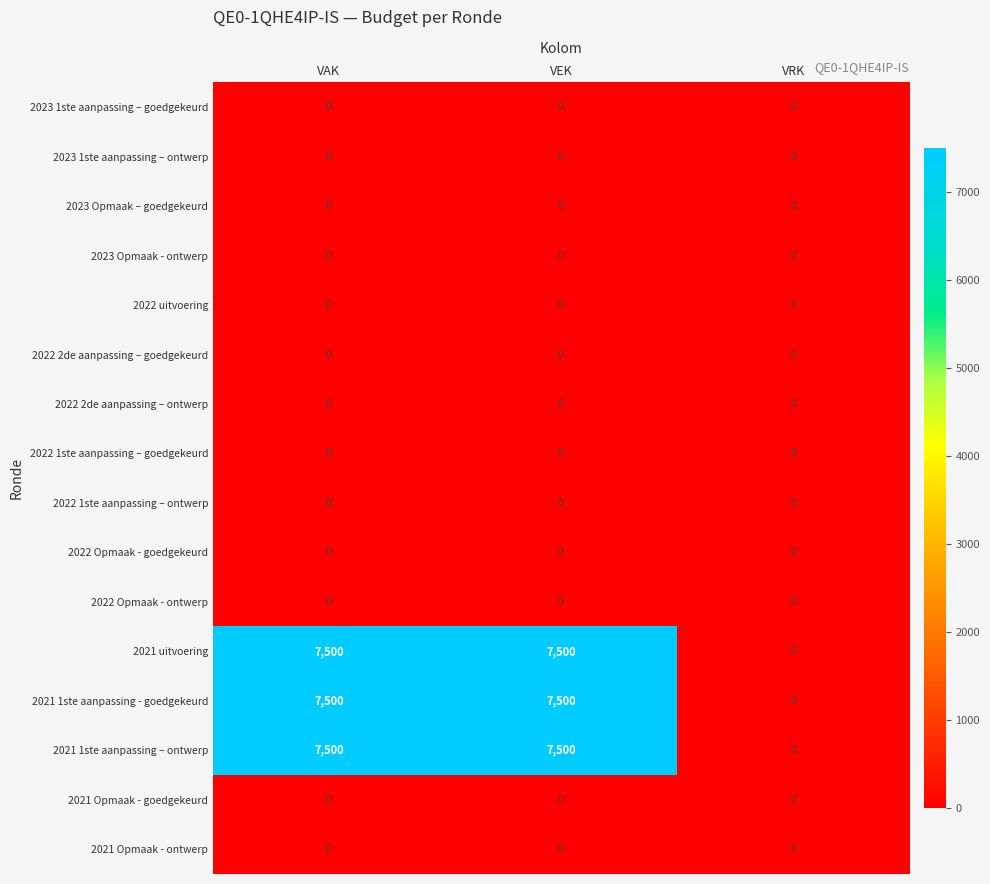

Is the value of 2021 uitvoering at VAK greater than the value of 2021 Opmaak - ontwerp at VAK?

Yes